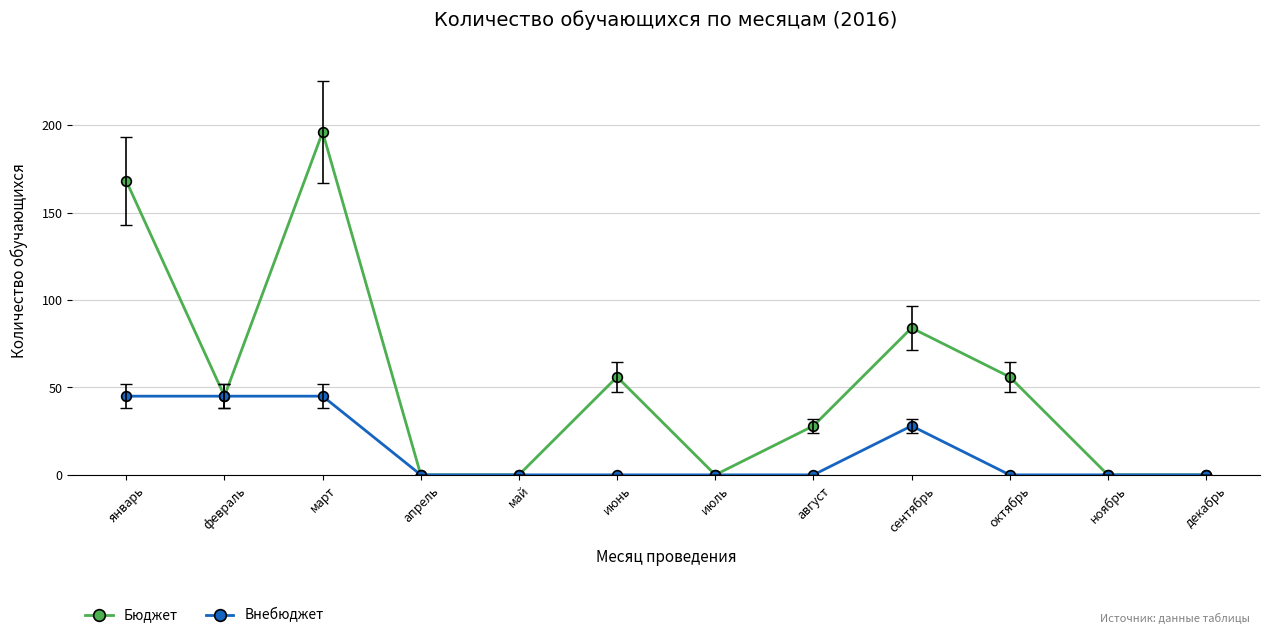

What value does the Внебюджет series have at февраль, to the nearest 5?

45